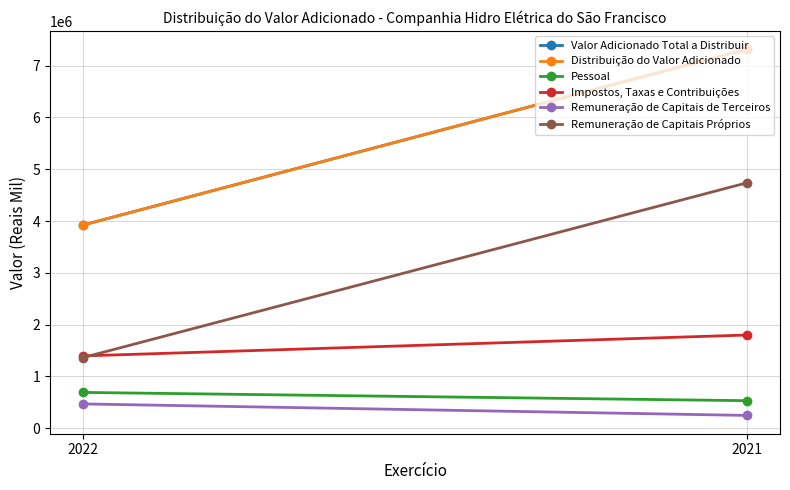

Reading left to right, extract all data points from this chart.

Valor Adicionado Total a Distribuir: 2022=3923262	2021=7316853
Distribuição do Valor Adicionado: 2022=3923262	2021=7316853
Pessoal: 2022=691841	2021=532132
Impostos, Taxas e Contribuições: 2022=1396539	2021=1799496
Remuneração de Capitais de Terceiros: 2022=469707	2021=248030
Remuneração de Capitais Próprios: 2022=1365175	2021=4737195